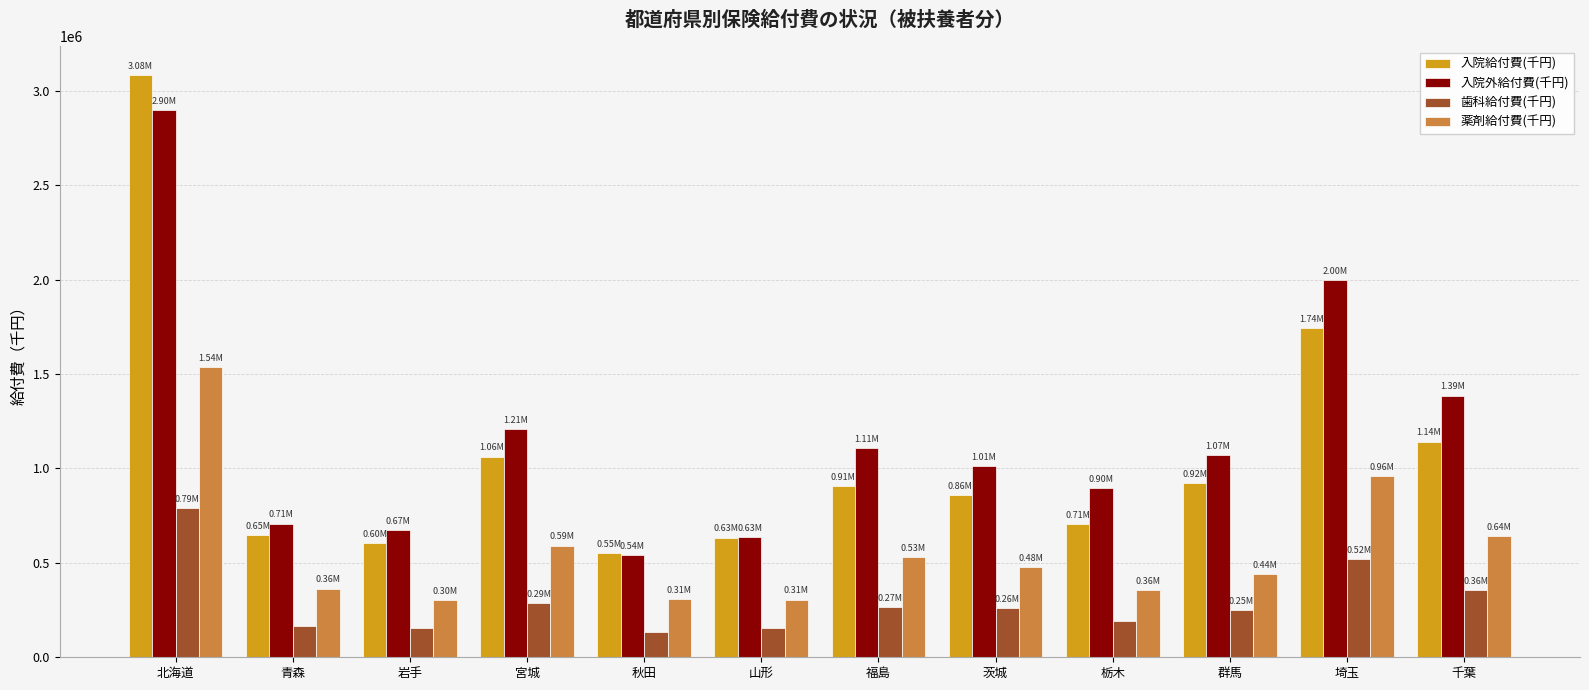

True or false: 入院給付費(千円) has a value of 633860.9 at 山形.

True